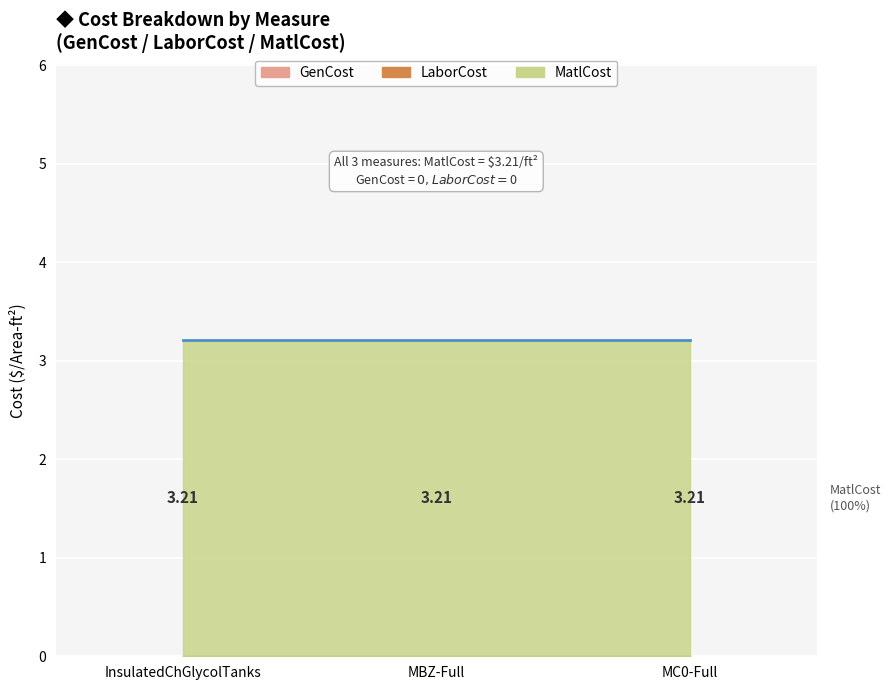

The value of LaborCost at InsulatedChGlycolTanks is 0.0. True or false?

True